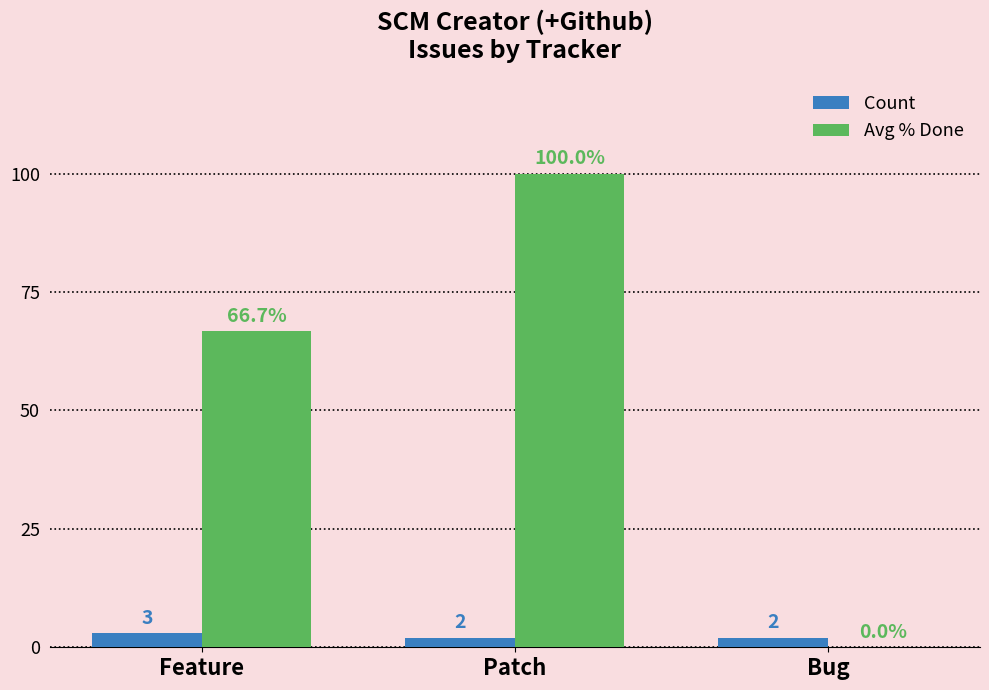

What is the sum of the Avg % Done values at Bug and Patch?

100.0